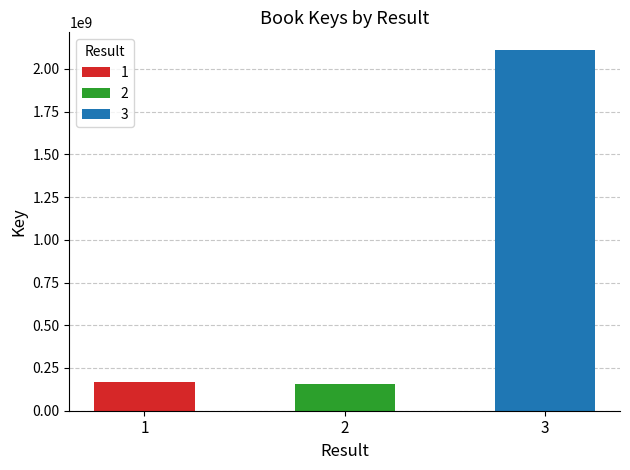

What is the difference between the maximum and minimum values?

1954582918